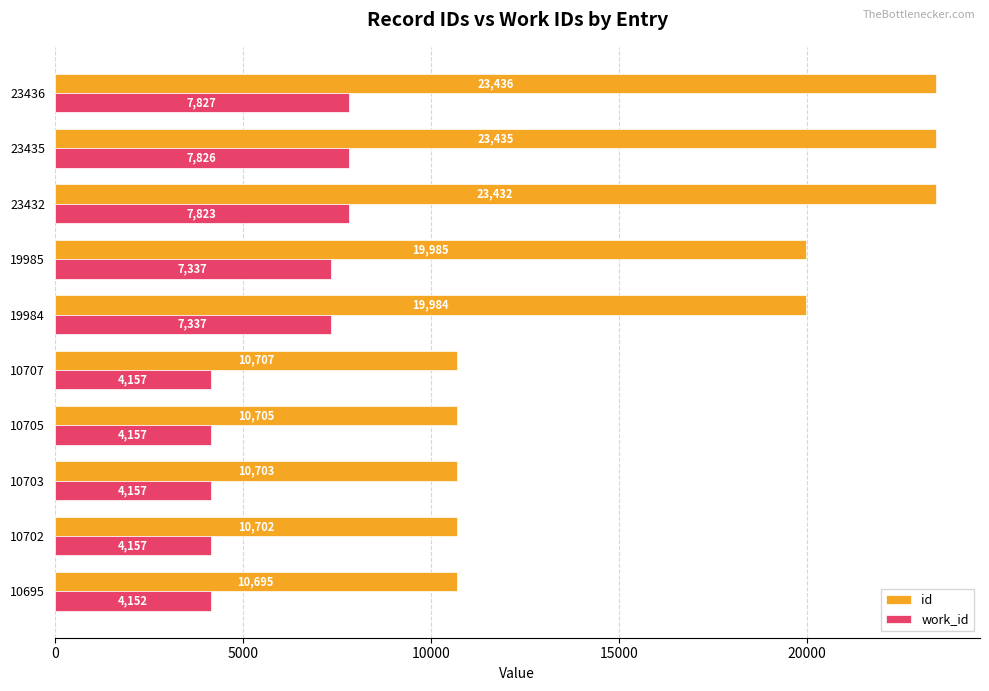

True or false: id has a value of 2979 at 10705.

False